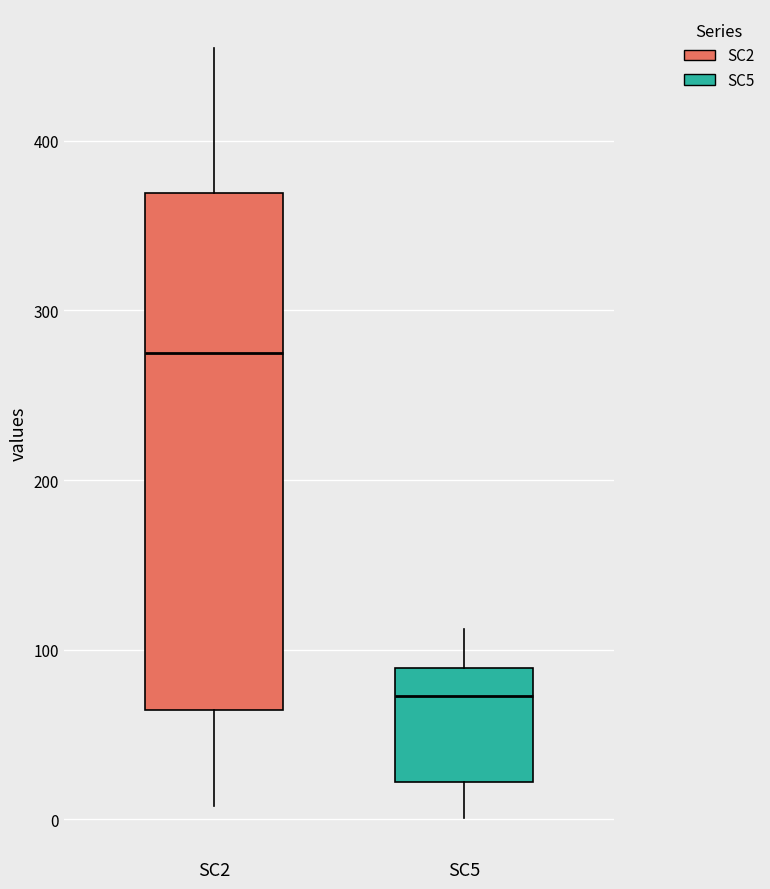

Reading left to right, read every box against the y-axis: the position of its median line, the range the box covers, and the ends of its whiskers. The values are not printed on the chart, so give them approximately, as read against the axis.

SC2: median 280, box 60 to 370, whiskers 10 to 460
SC5: median 70, box 20 to 90, whiskers 0 to 110